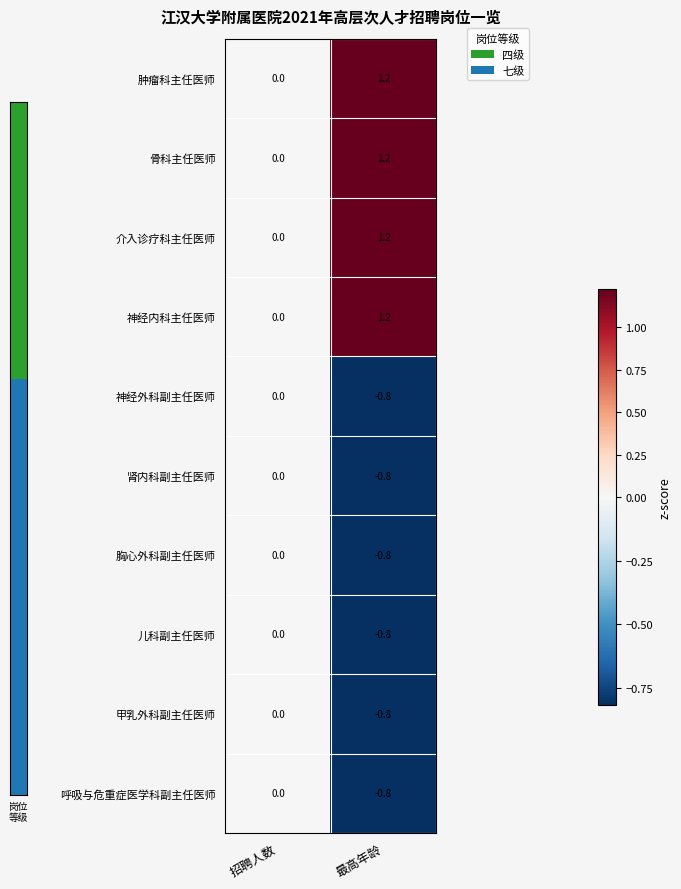

The 骨科主任医师 series shows 0.0 at 招聘人数. True or false?

True